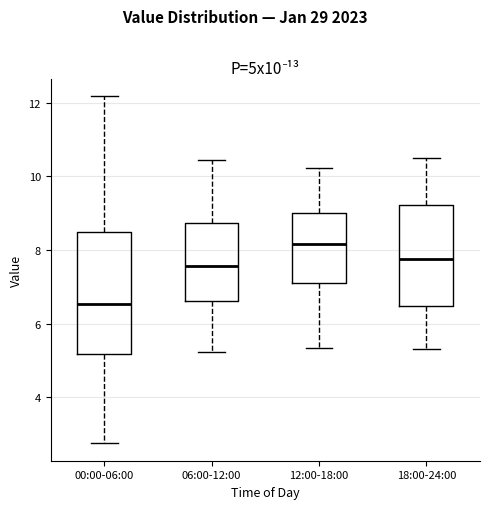

Reading left to right, read every box against the y-axis: the position of its median line, the range the box covers, and the ends of its whiskers. The values are not printed on the chart, so give them approximately, as read against the axis.

00:00-06:00: median 6.6, box 5.2 to 8.4, whiskers 2.8 to 12.2
06:00-12:00: median 7.6, box 6.6 to 8.8, whiskers 5.2 to 10.4
12:00-18:00: median 8.2, box 7.0 to 9.0, whiskers 5.4 to 10.2
18:00-24:00: median 7.8, box 6.4 to 9.2, whiskers 5.4 to 10.6